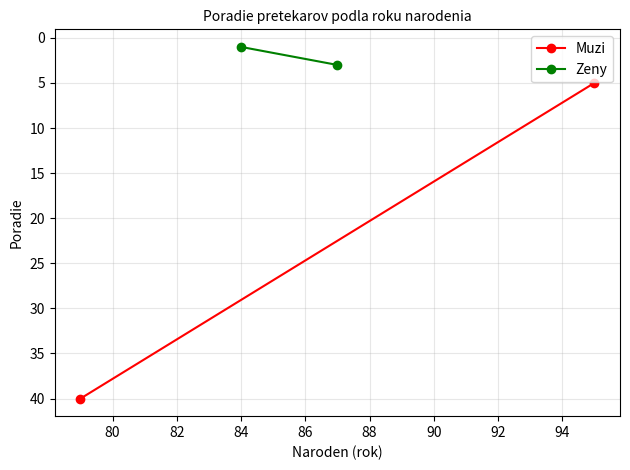

What is the average value of the Muzi series?

22